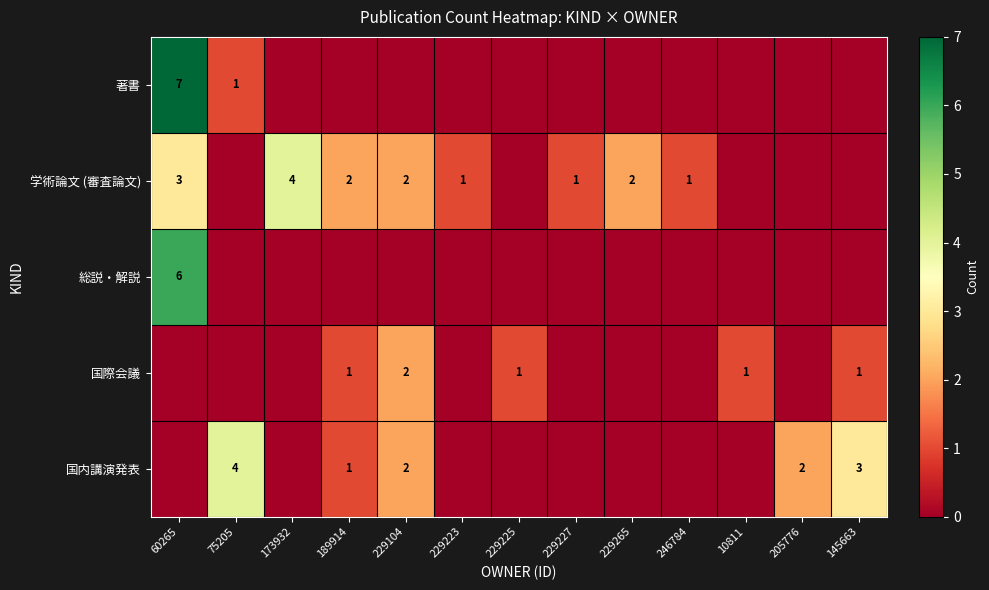

The 国際会議 series shows 1 at 145663. True or false?

True